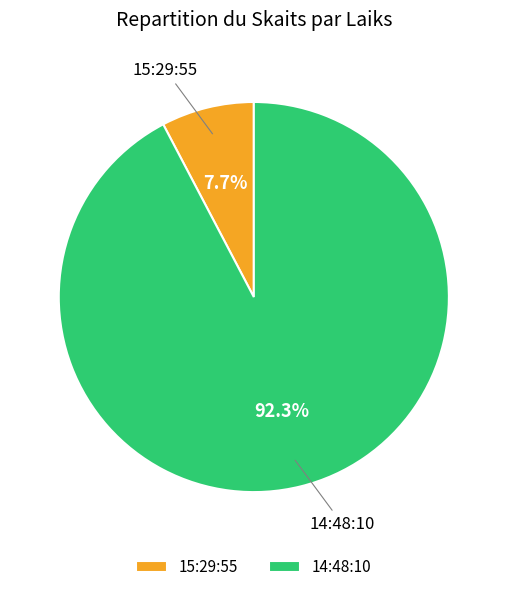

To the nearest percent, what is the difference between the 15:29:55 and 14:48:10 slice percentages?

85%